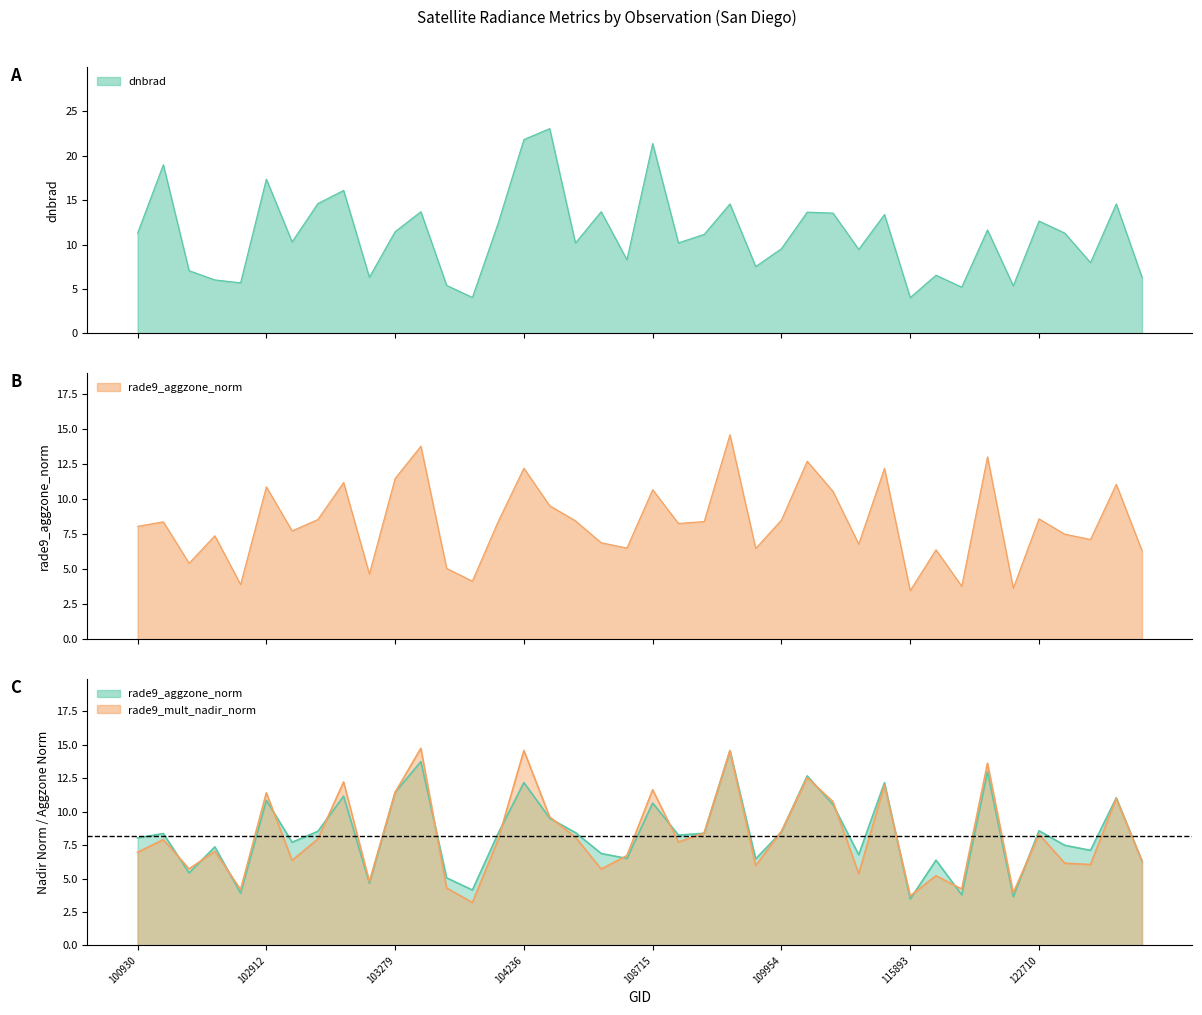

Is the value of rade9_mult_nadir_norm at 102912 greater than the value of dnbrad at 109072?

No